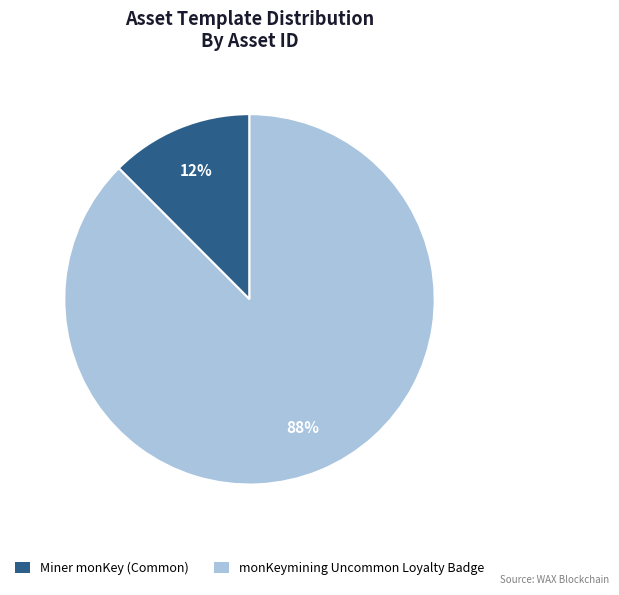

Rank the categories by value from lowest to highest.

Miner monKey (Common), monKeymining Uncommon Loyalty Badge